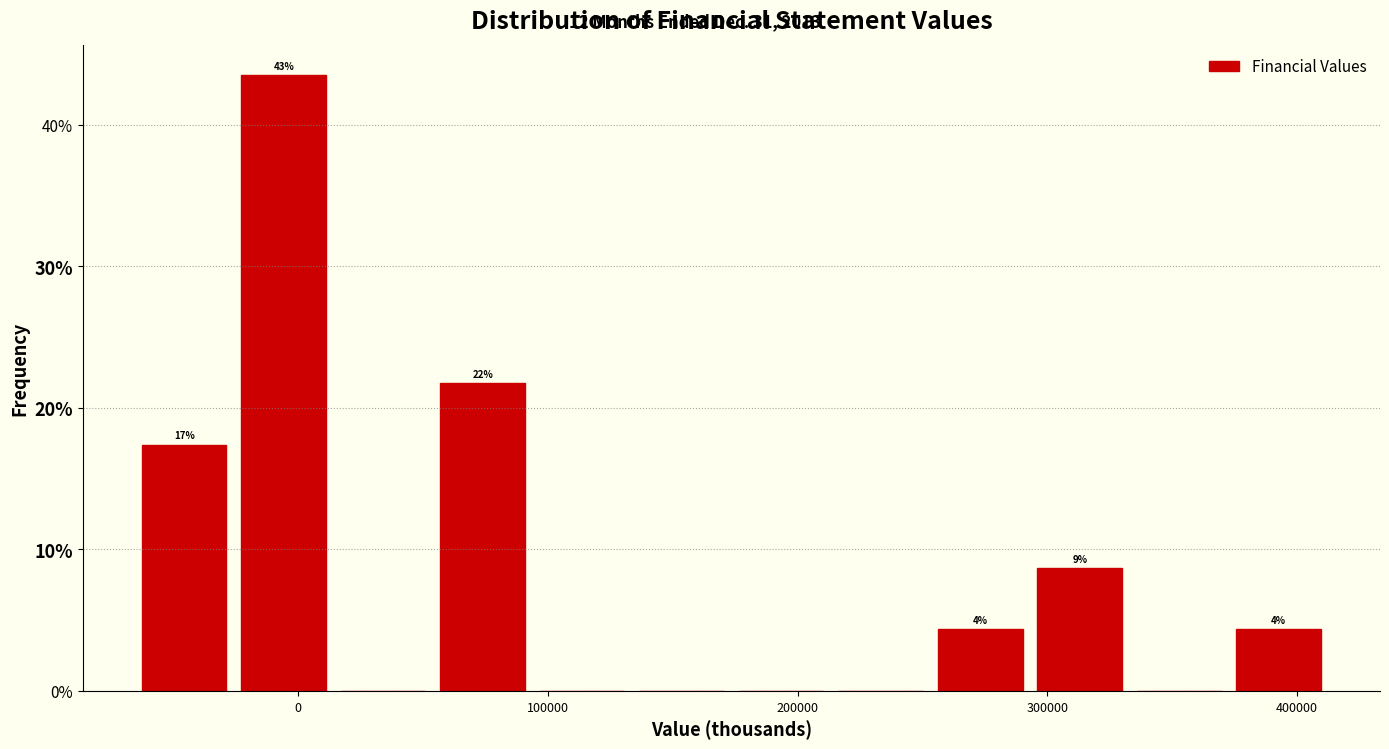

Around what value on the x-axis is the tallest bar? Give the approximate position of its centre, as read against the axis.

-10000